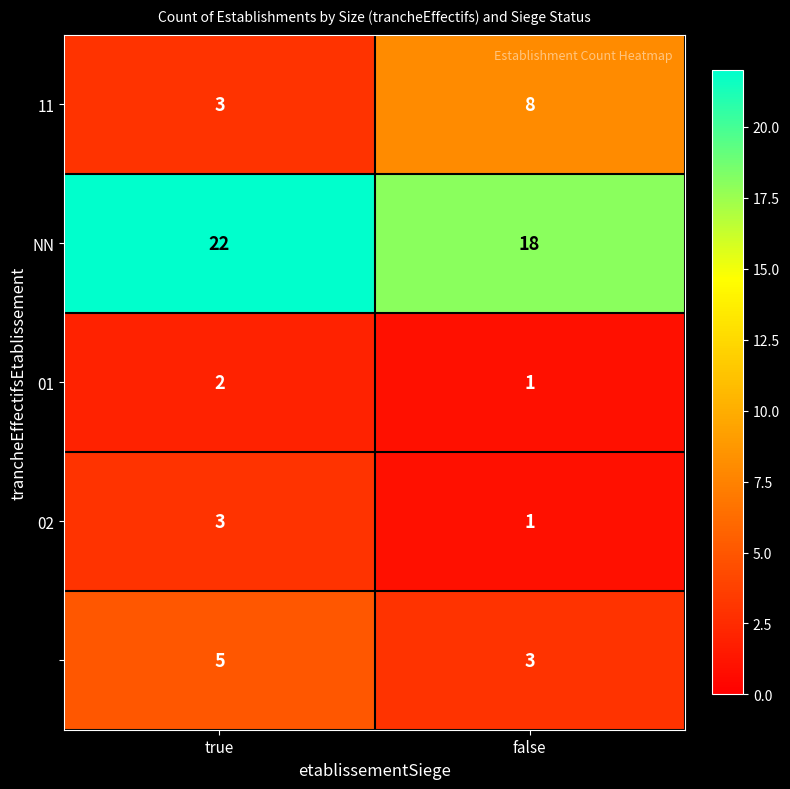

What is the total value across all series at false?

31